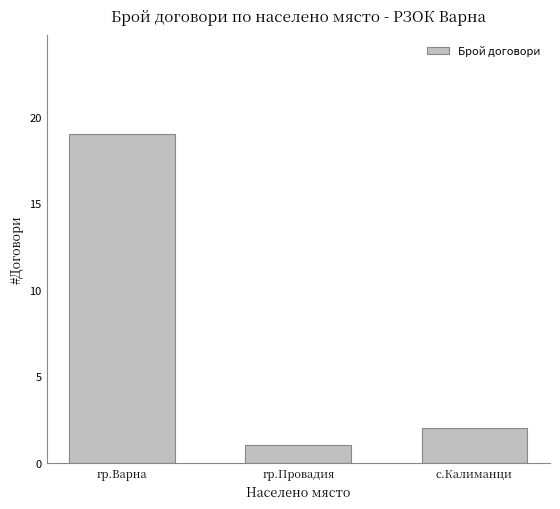

What is the smallest value displayed?

1